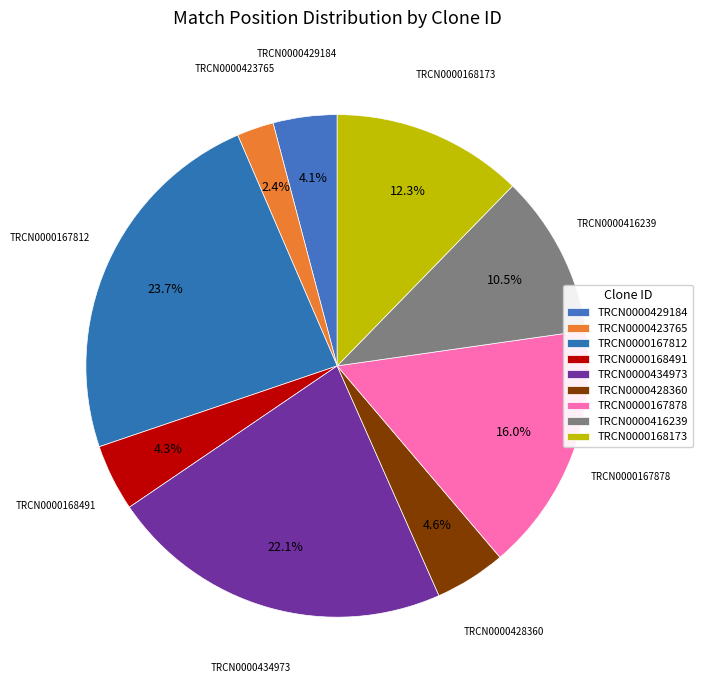

To the nearest percent, what percentage of the pie is TRCN0000168491?

4%